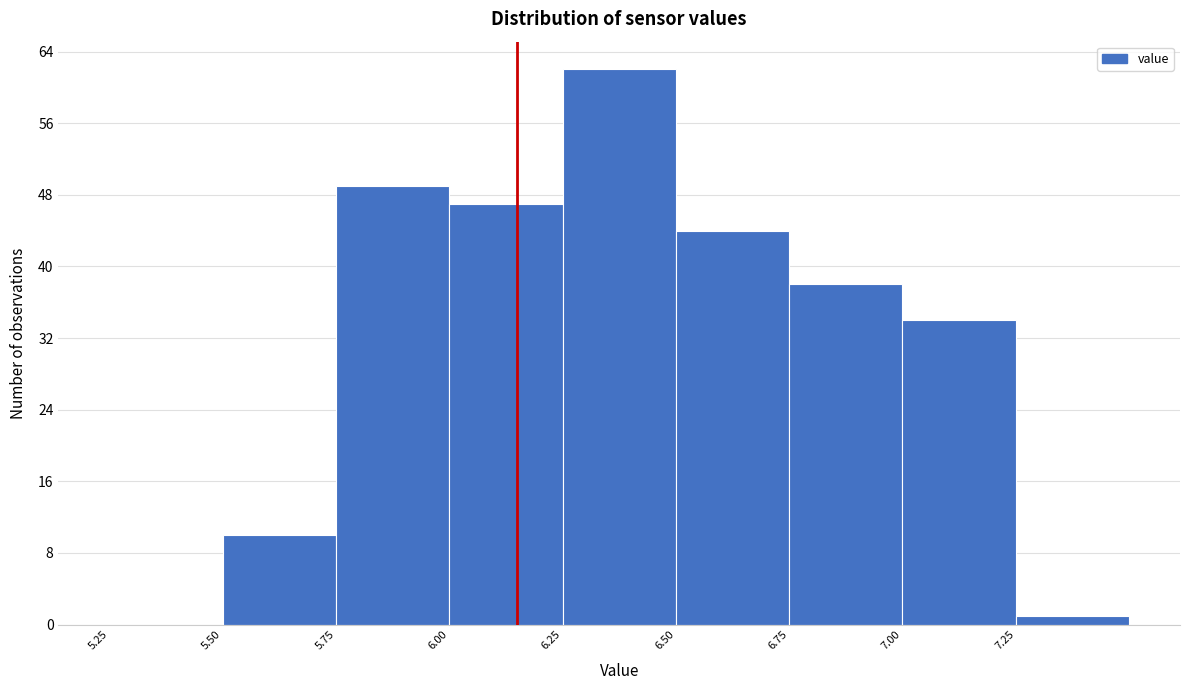

Which range on the x-axis has the tallest bar?

6.25 to 6.50